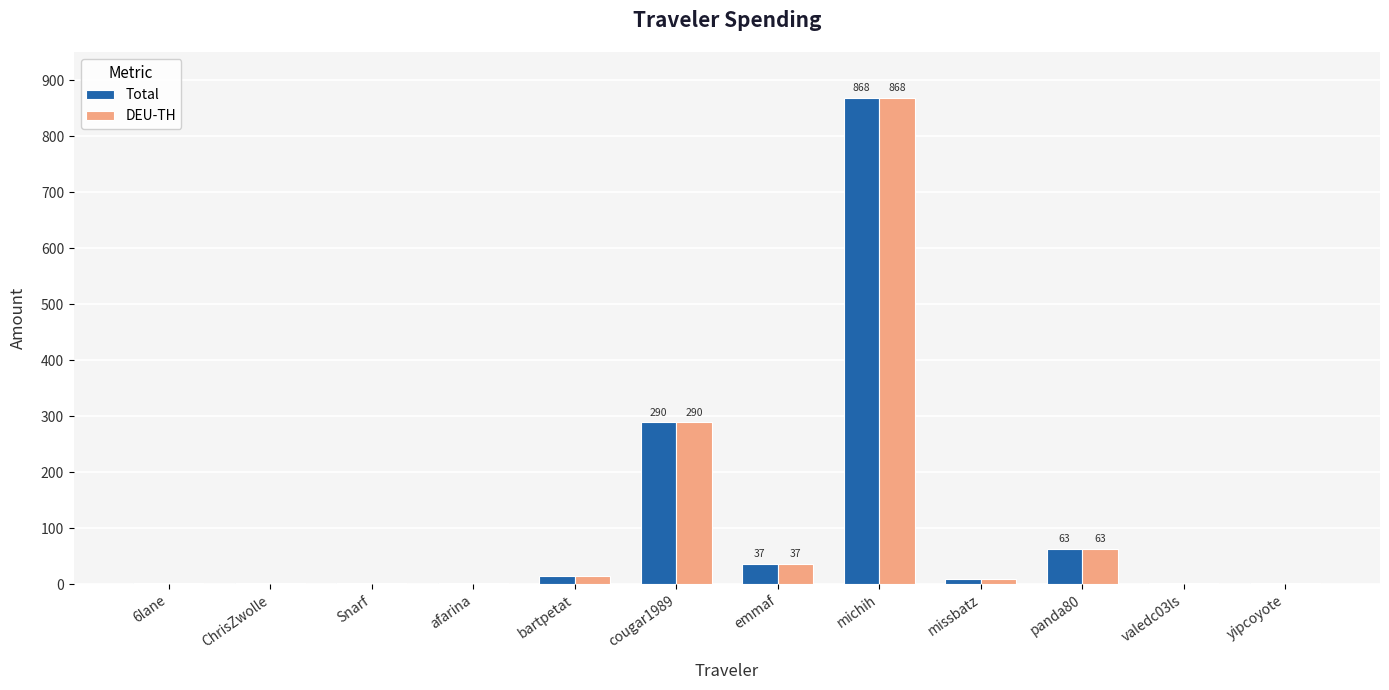

What is the average value of the DEU-TH series?

108.3